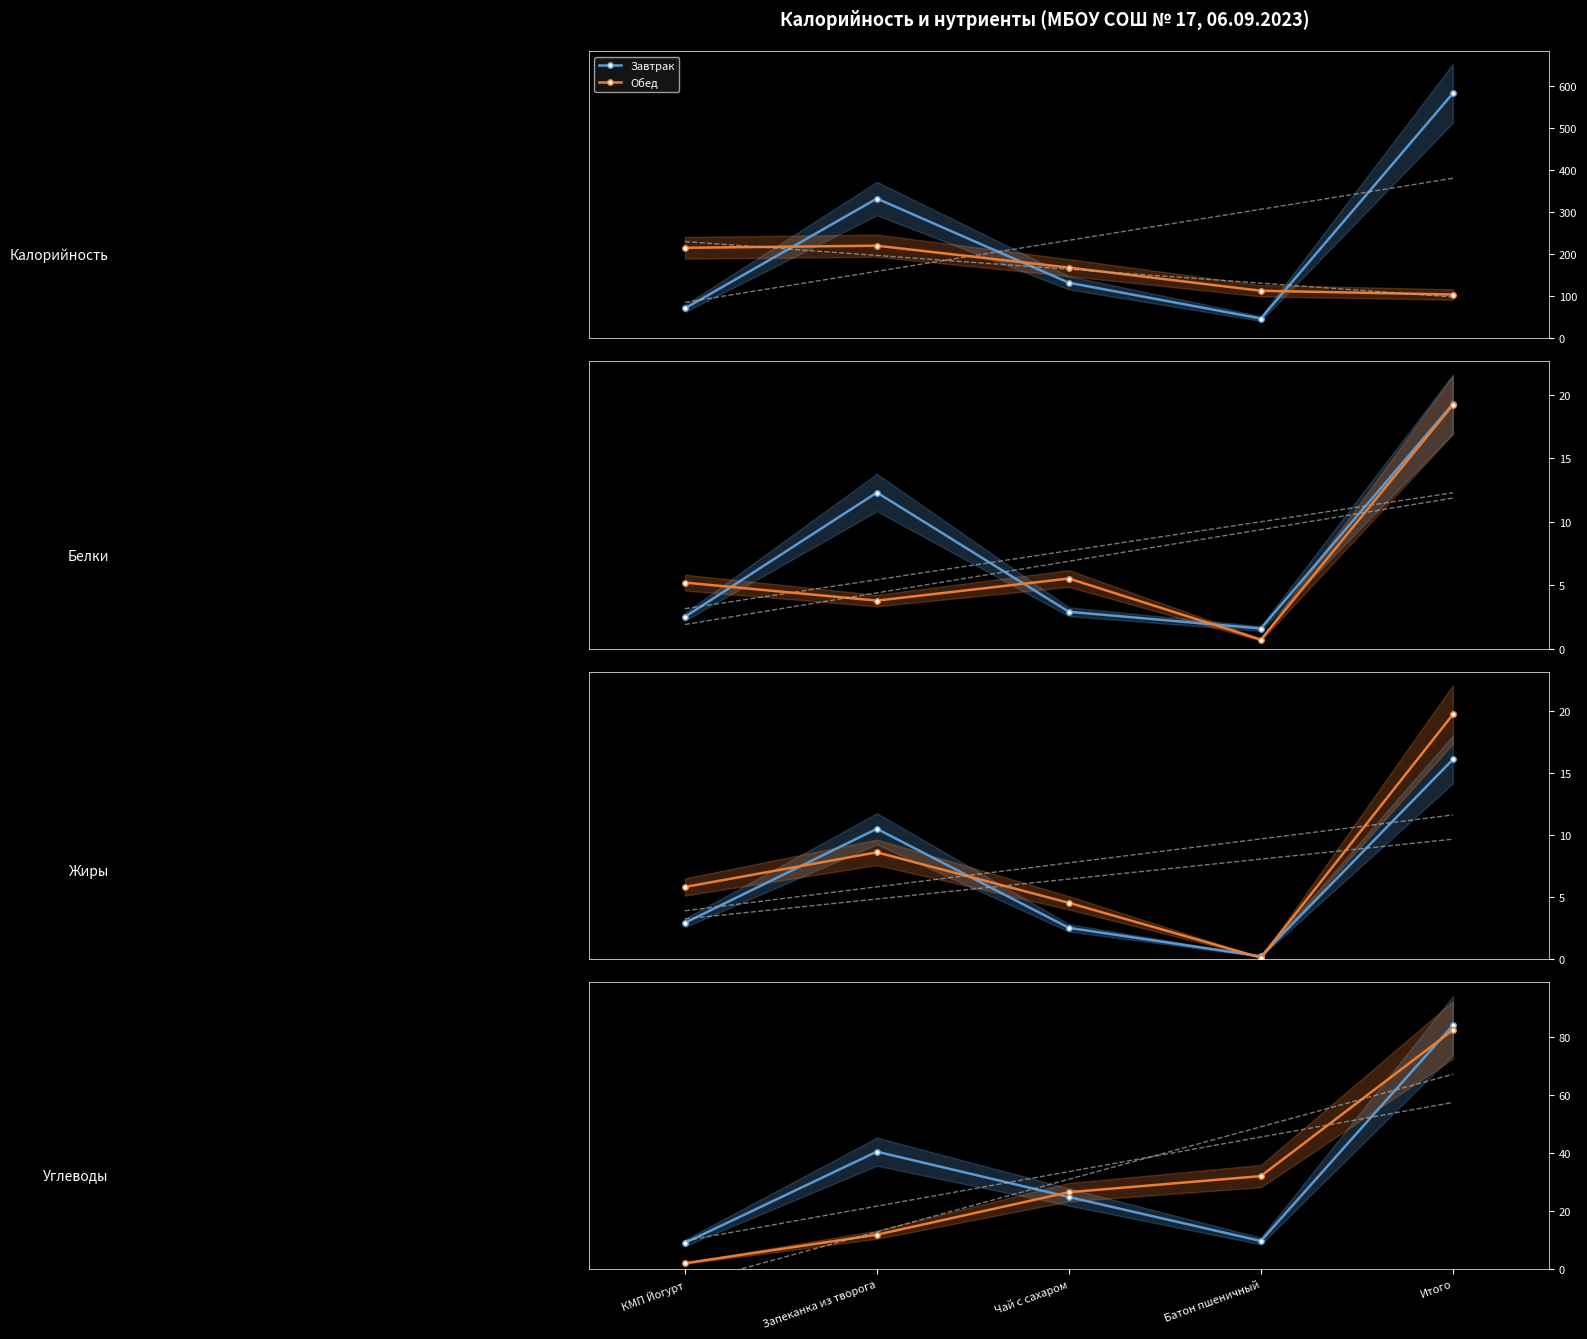

What is the lowest value of the Обед series?

2.0